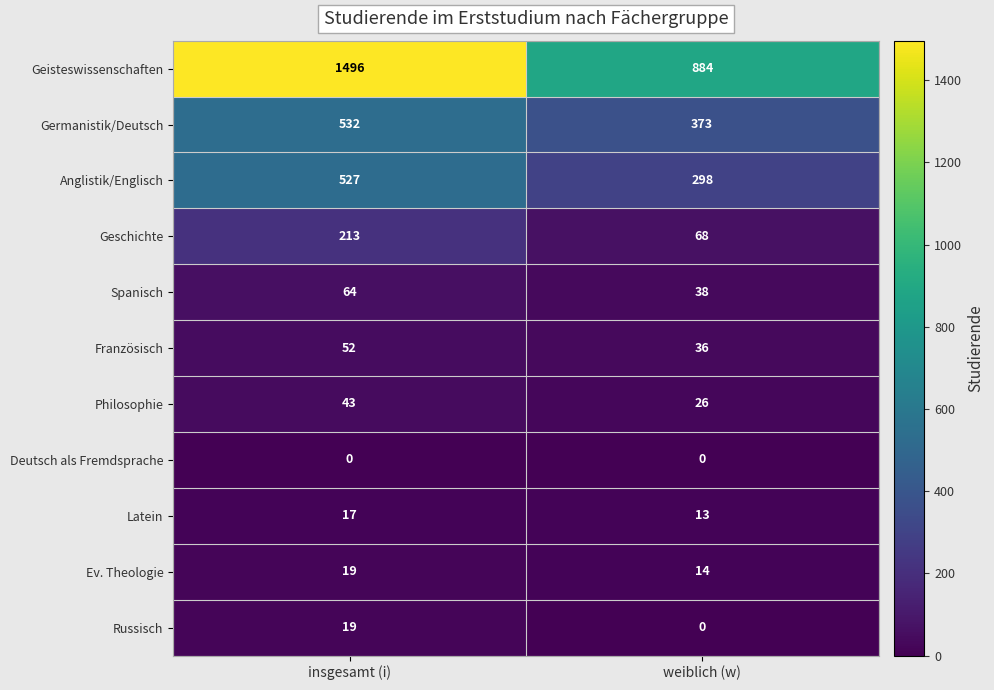

What is the difference between the highest and lowest values at weiblich (w)?

884